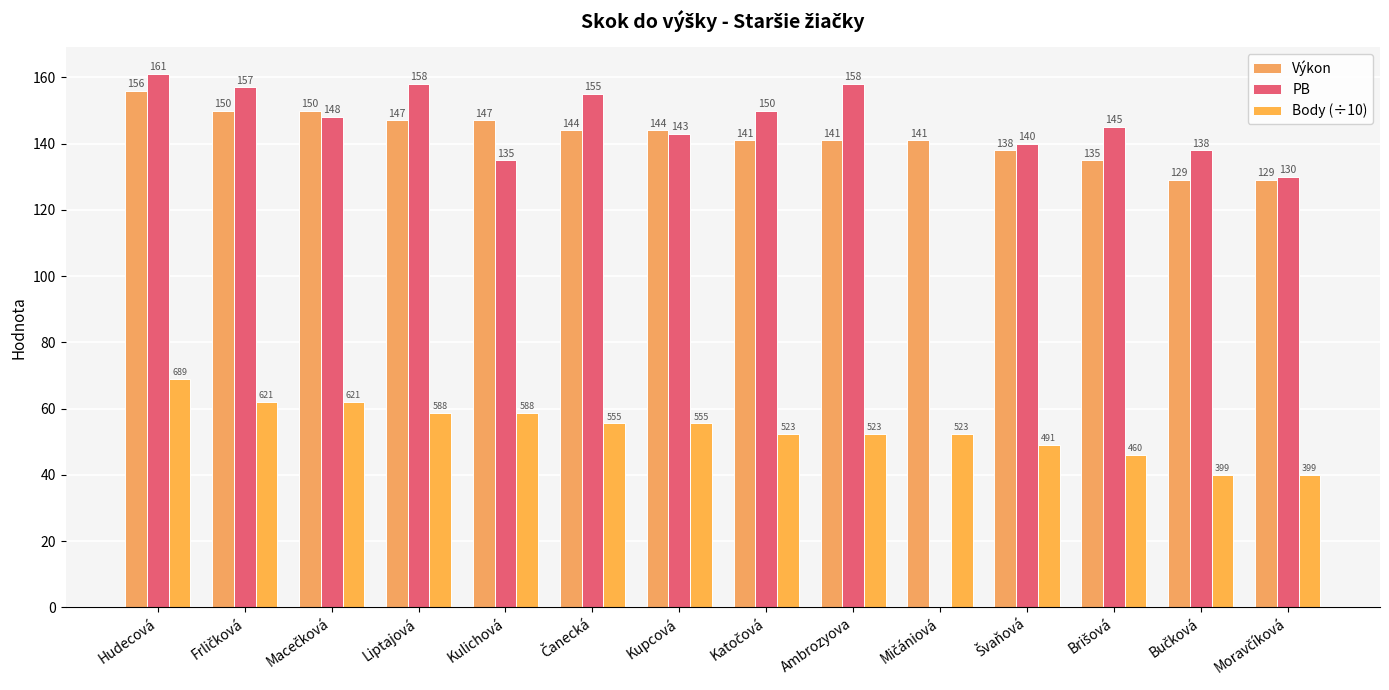

How many series are shown in this chart?

3